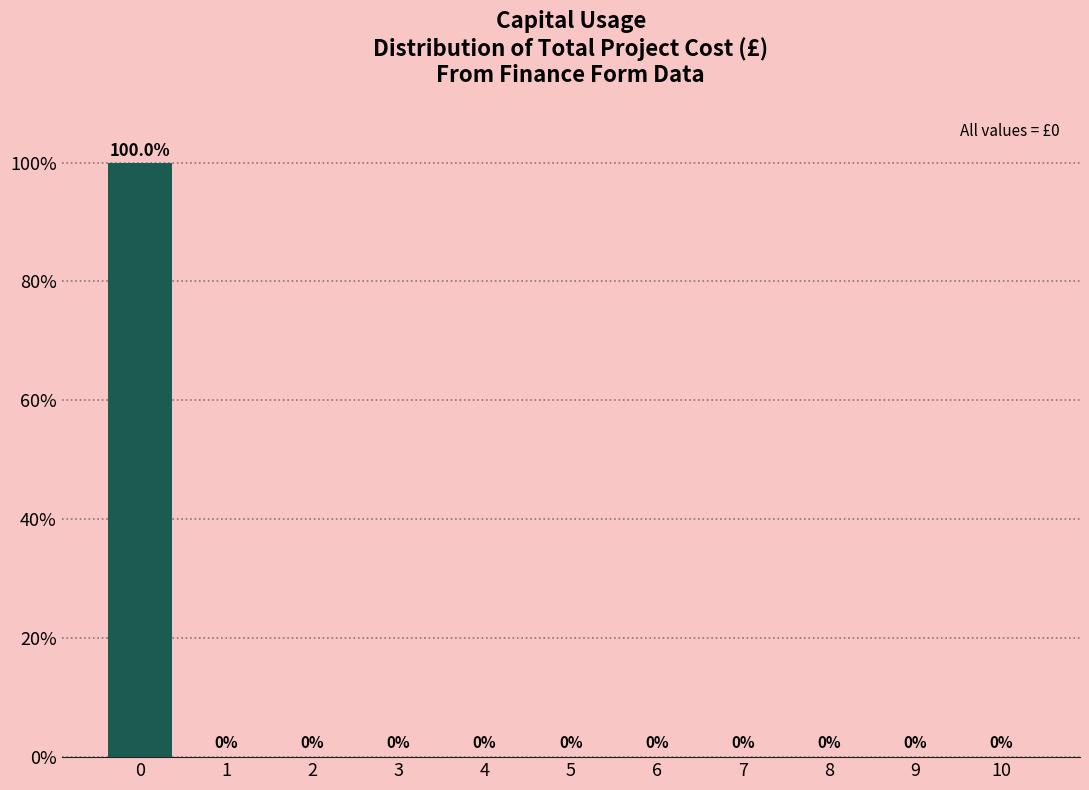

Reading left to right, list all the values displayed in this chart.

0=100	1=0	2=0	3=0	4=0	5=0	6=0	7=0	8=0	9=0	10=0